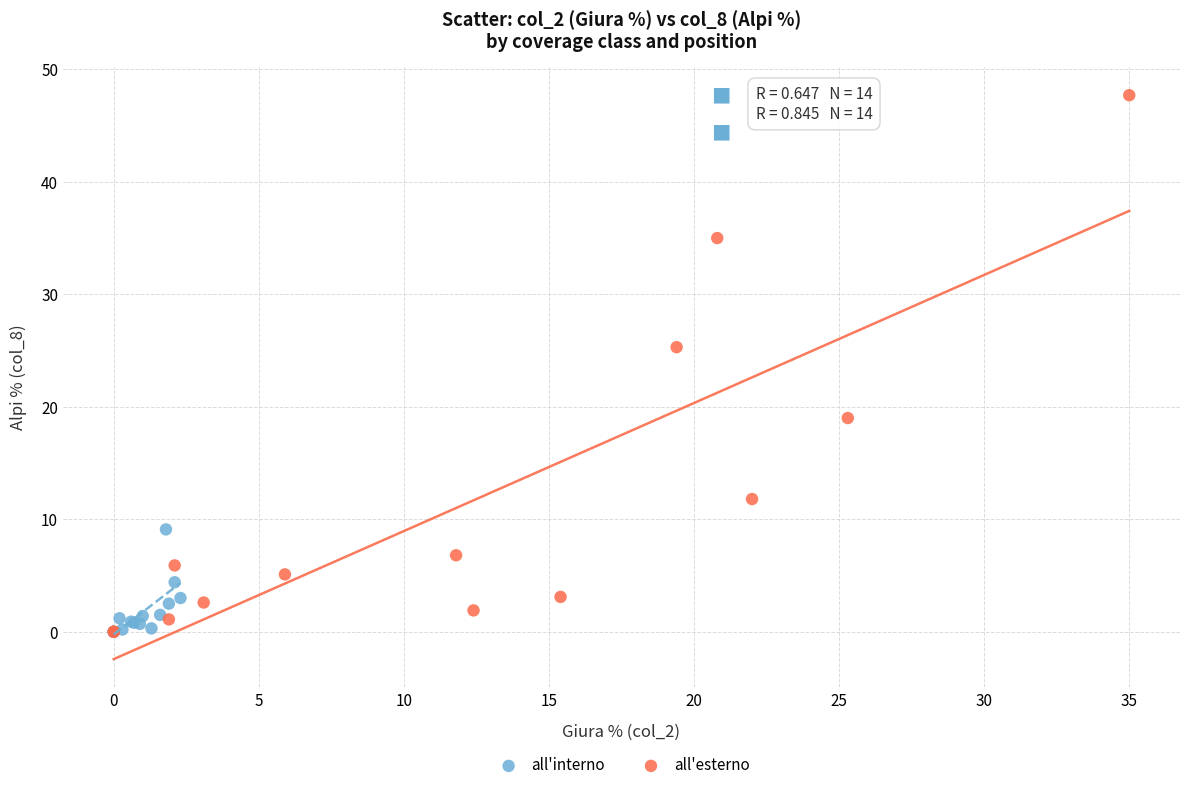

Which series reaches the maximum Y coordinate?

all'esterno